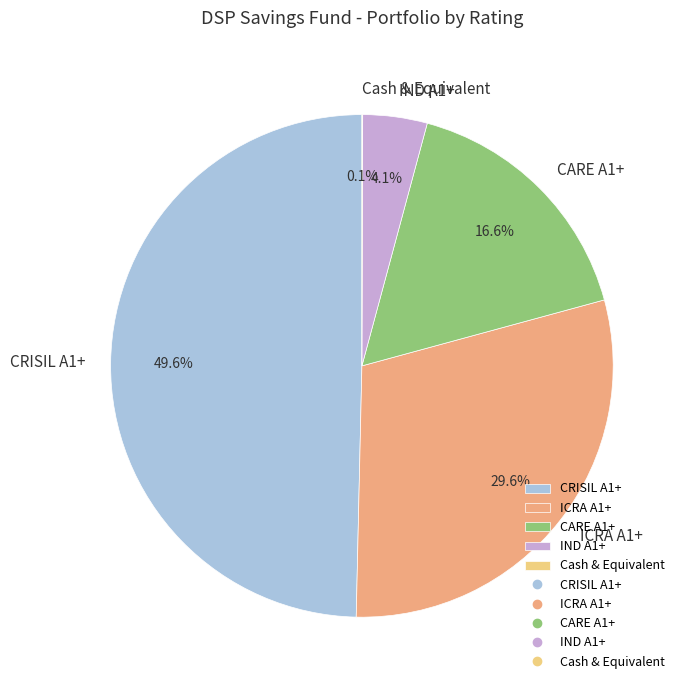

Which slice is the largest?

CRISIL A1+